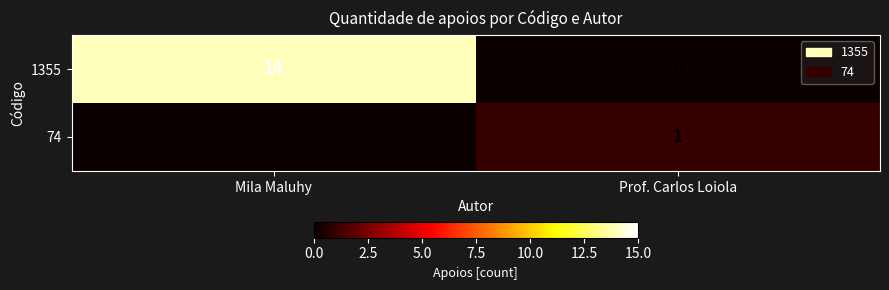

At Mila Maluhy, list the series in order from largest to smallest.

1355, 74